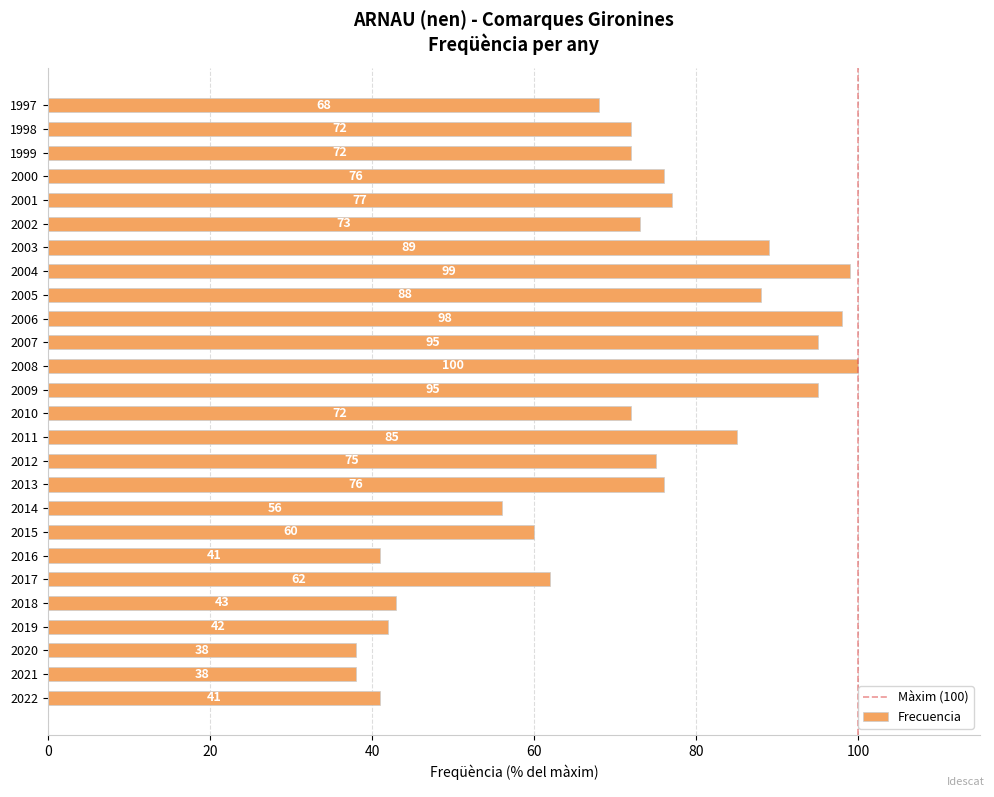

How many data points are less than 73?

13